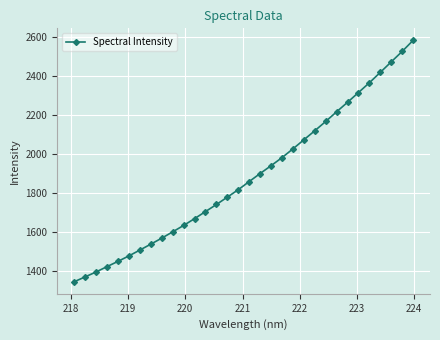

What is the value of the 29th point from the left?

2420.6